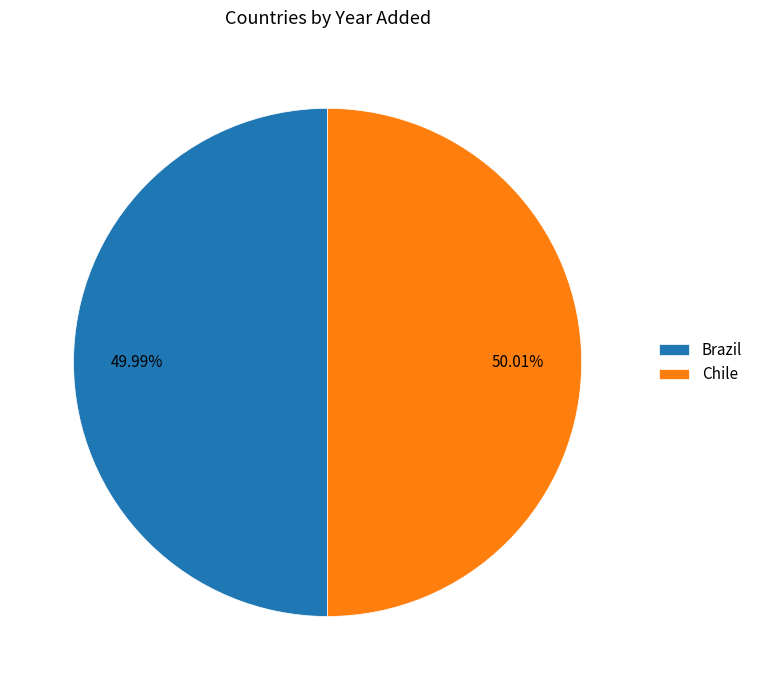

Approximately how many times larger is the value at Brazil compared to Chile?

1.0